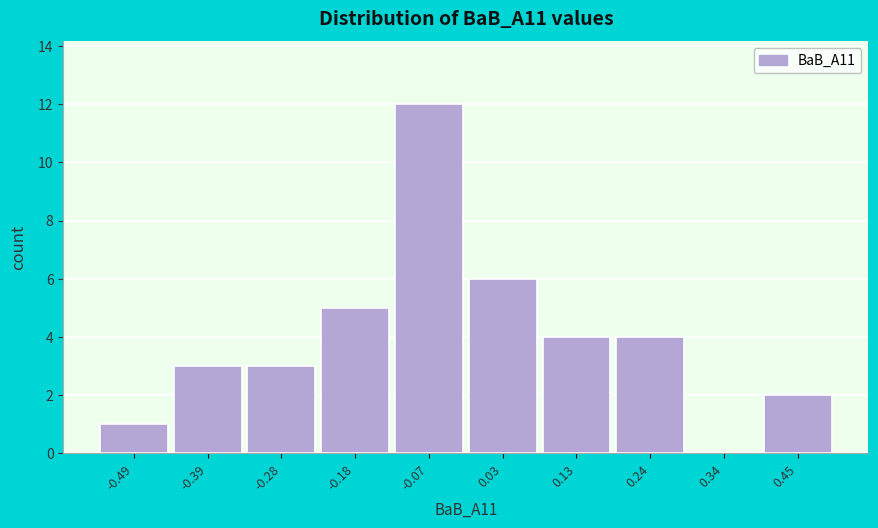

Reading right to left, transcribe all the data shown in this chart.

0.45=2	0.34=0	0.24=4	0.13=4	0.03=6	-0.07=12	-0.18=5	-0.28=3	-0.39=3	-0.49=1